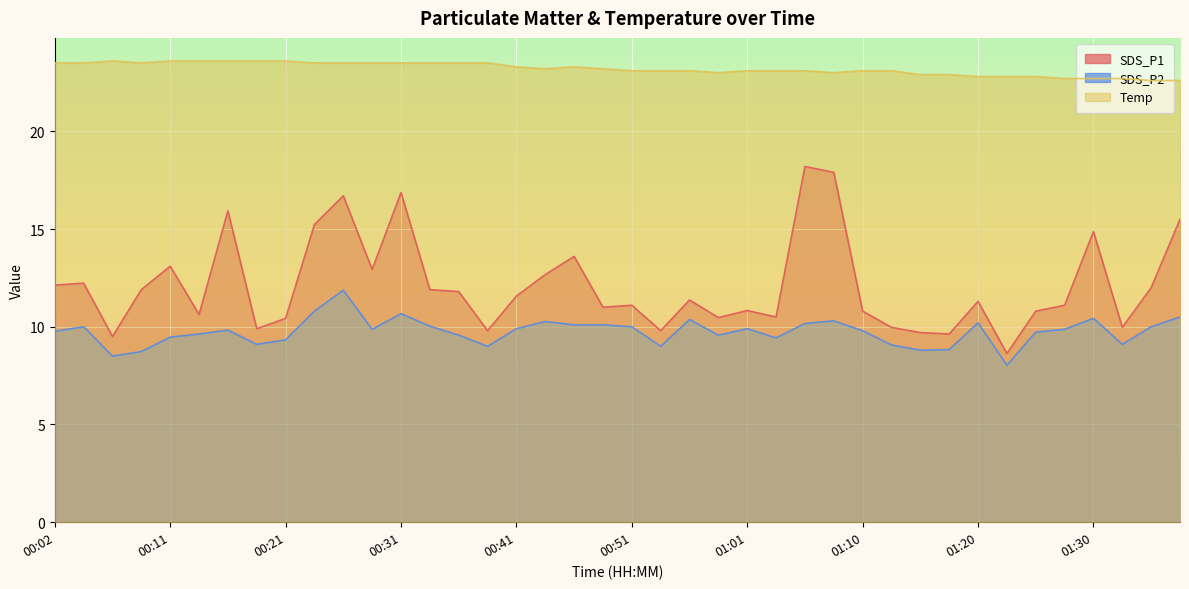

At which label does Temp first exceed 23?

00:02